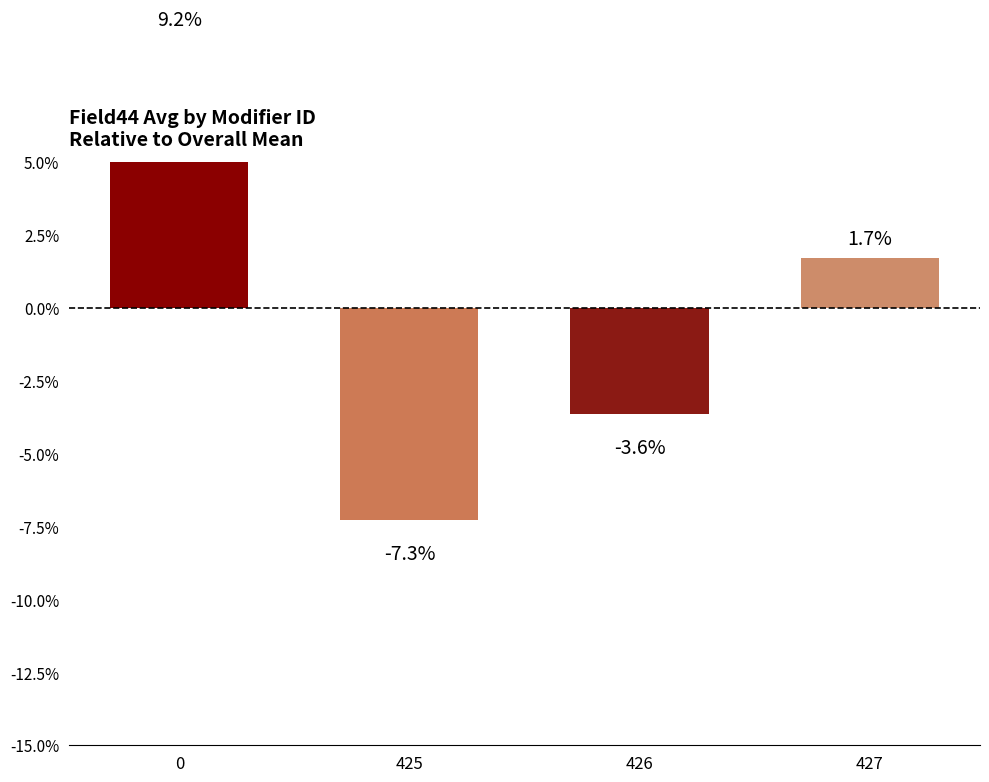

Reading left to right, transcribe all the data shown in this chart.

0=9.2	425=-7.3	426=-3.6	427=1.7